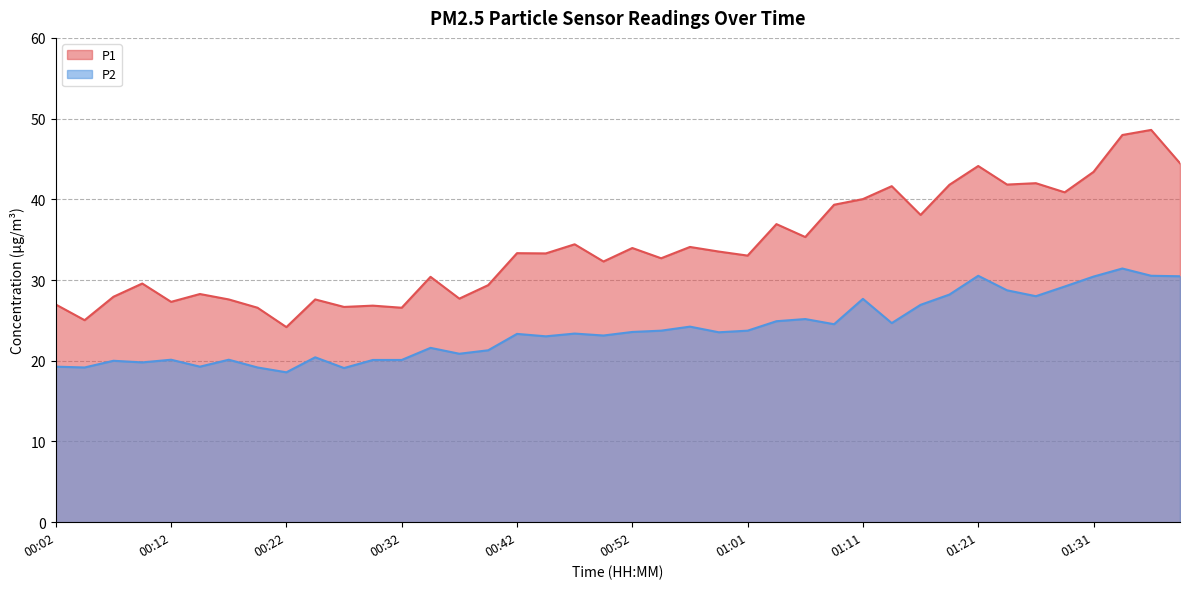

Reading left to right, extract all data points from this chart.

P1: 00:02=27.0	00:04=25.0	00:07=27.9	00:09=29.6	00:12=27.3	00:14=28.3	00:17=27.6	00:19=26.6	00:22=24.2	00:24=27.6	00:27=26.7	00:29=26.8	00:32=26.6	00:34=30.4	00:37=27.7	00:39=29.4	00:42=33.3	00:44=33.3	00:47=34.4	00:49=32.3	00:52=34.0	00:54=32.7	00:57=34.1	00:59=33.5	01:01=33.0	01:04=36.9	01:06=35.3	01:09=39.3	01:11=40.0	01:14=41.6	01:16=38.1	01:19=41.8	01:21=44.1	01:24=41.8	01:26=42.0	01:29=40.9	01:31=43.4	01:34=48.0	01:36=48.6	01:38=44.5
P2: 00:02=19.3	00:04=19.2	00:07=20.0	00:09=19.8	00:12=20.1	00:14=19.3	00:17=20.1	00:19=19.2	00:22=18.6	00:24=20.4	00:27=19.1	00:29=20.1	00:32=20.1	00:34=21.6	00:37=20.9	00:39=21.3	00:42=23.3	00:44=23.0	00:47=23.4	00:49=23.1	00:52=23.6	00:54=23.7	00:57=24.2	00:59=23.5	01:01=23.7	01:04=24.9	01:06=25.2	01:09=24.5	01:11=27.7	01:14=24.7	01:16=26.9	01:19=28.2	01:21=30.5	01:24=28.7	01:26=28.0	01:29=29.2	01:31=30.4	01:34=31.4	01:36=30.5	01:38=30.5